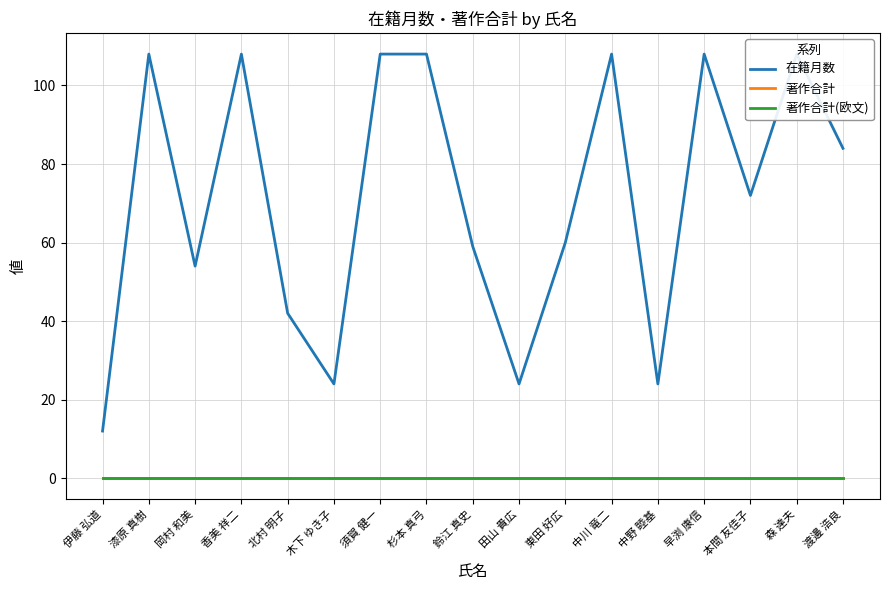

Which series has the largest range (max minus min)?

在籍月数